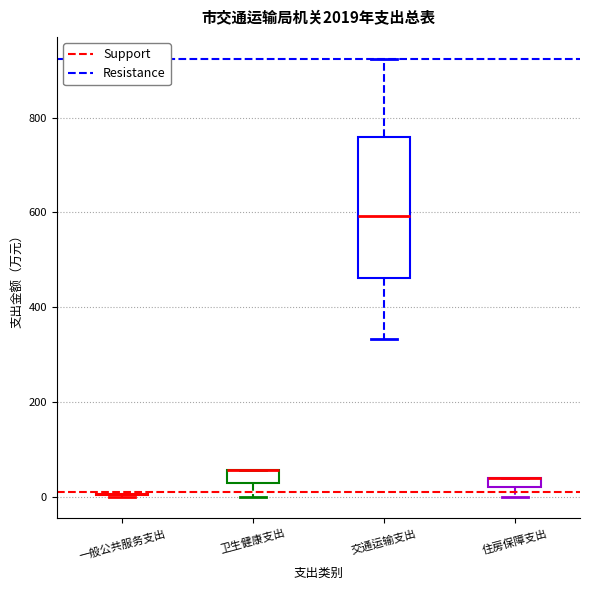

Comparing the boxes themselves (not the whiskers), which one is the tallest?

交通运输支出